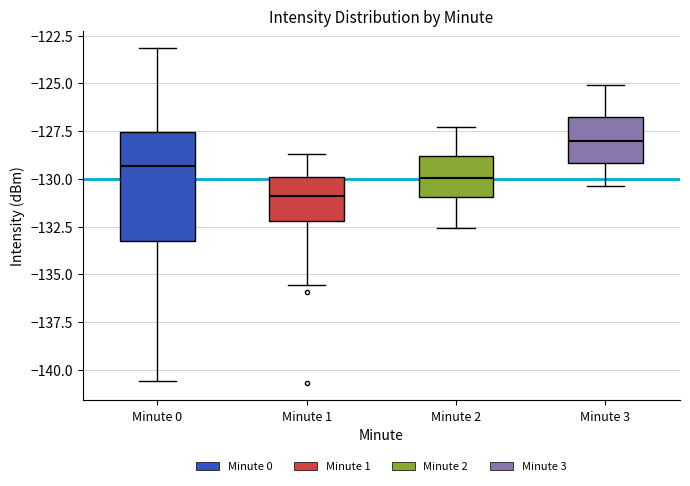

Reading left to right, transcribe this box plot: for each box, give where its median line is, the range the box spans, and where its two whiskers end, as read against the y-axis. The values are not printed on the chart, so give them approximately, as read against the axis.

Minute 0: median -129.5, box -133.5 to -127.5, whiskers -140.5 to -123.0
Minute 1: median -131.0, box -132.0 to -130.0, whiskers -135.5 to -128.5
Minute 2: median -130.0, box -131.0 to -129.0, whiskers -132.5 to -127.5
Minute 3: median -128.0, box -129.0 to -126.5, whiskers -130.5 to -125.0